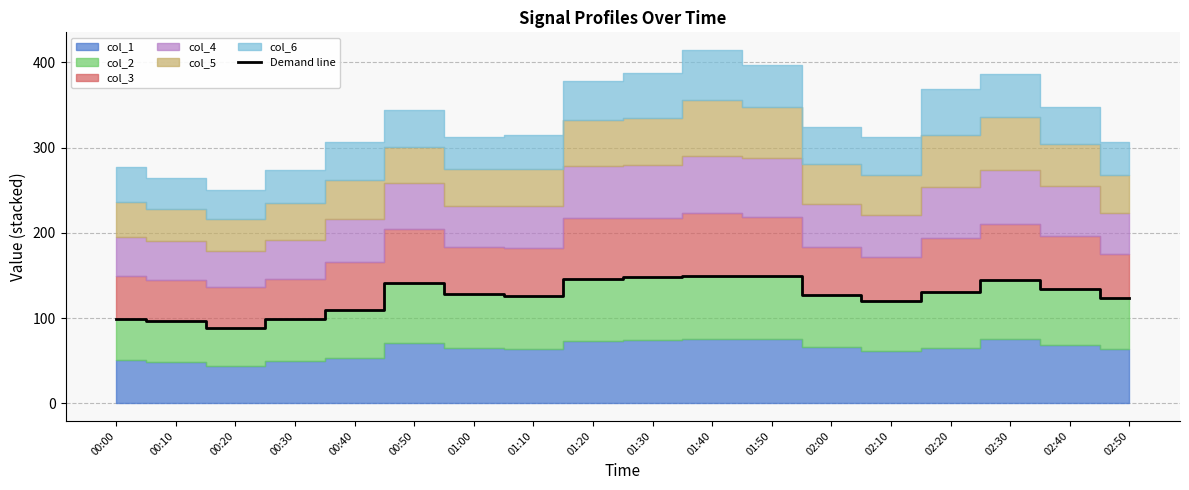

True or false: the data shows 149.5 at 01:50.

True